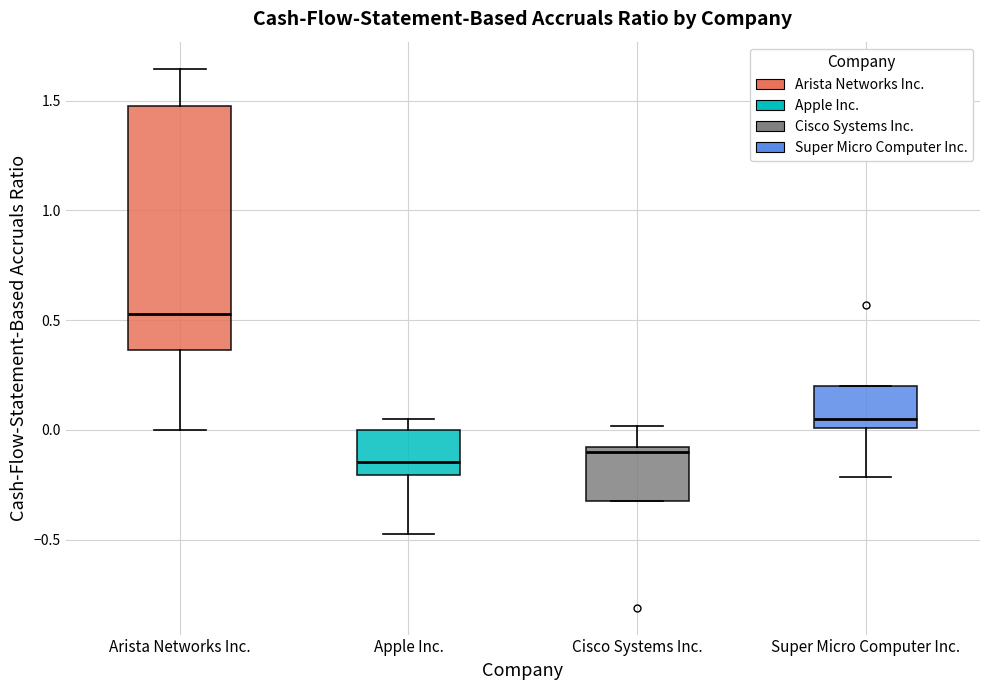

Where is the upper edge of the box for Cisco Systems Inc. on the y-axis? The values are not printed on the chart, so give them approximately, as read against the axis.

-0.10